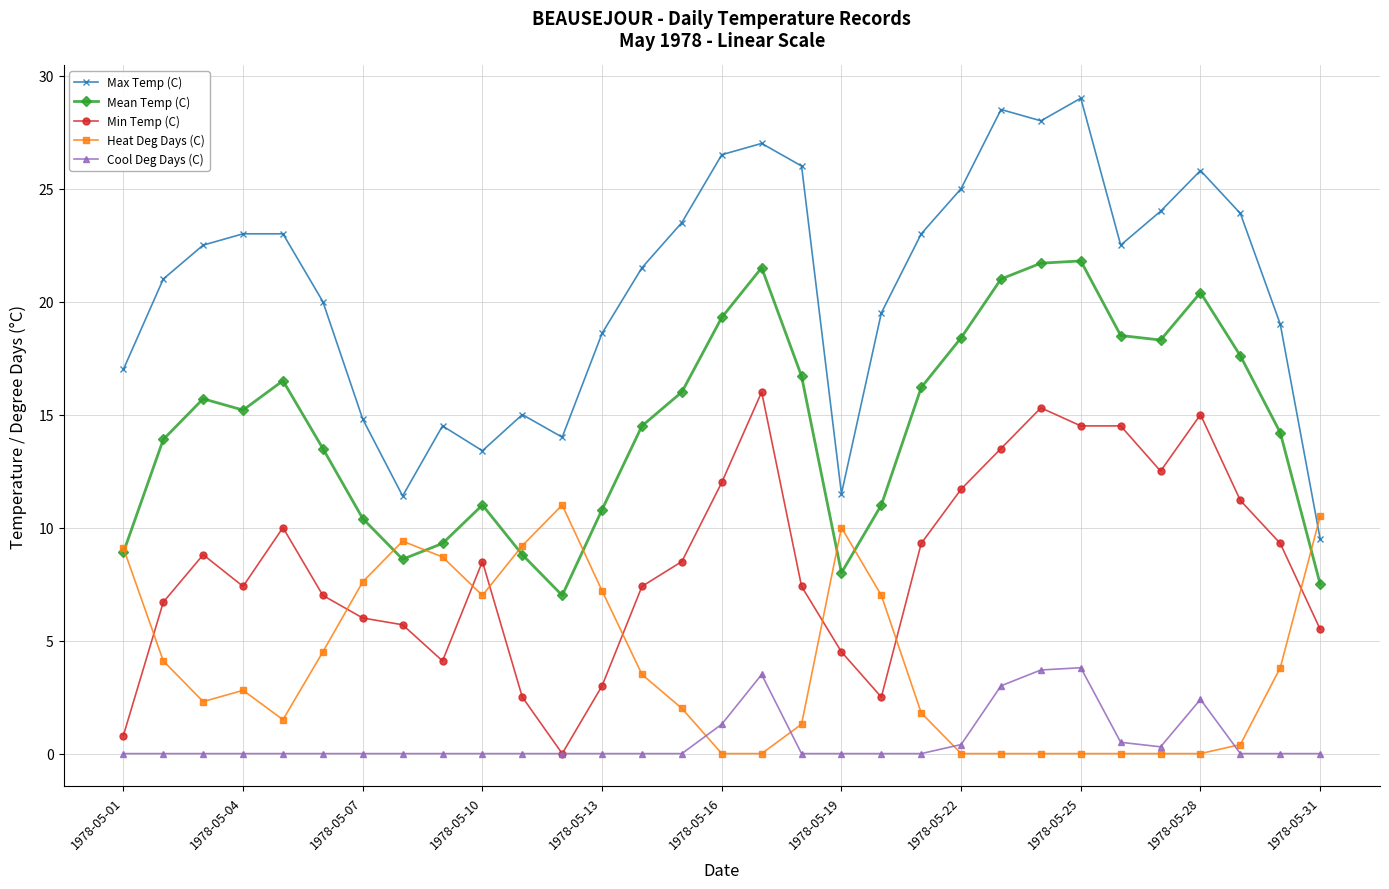

Rank the series by their average value, from highest to lowest.

Max Temp (C), Mean Temp (C), Min Temp (C), Heat Deg Days (C), Cool Deg Days (C)